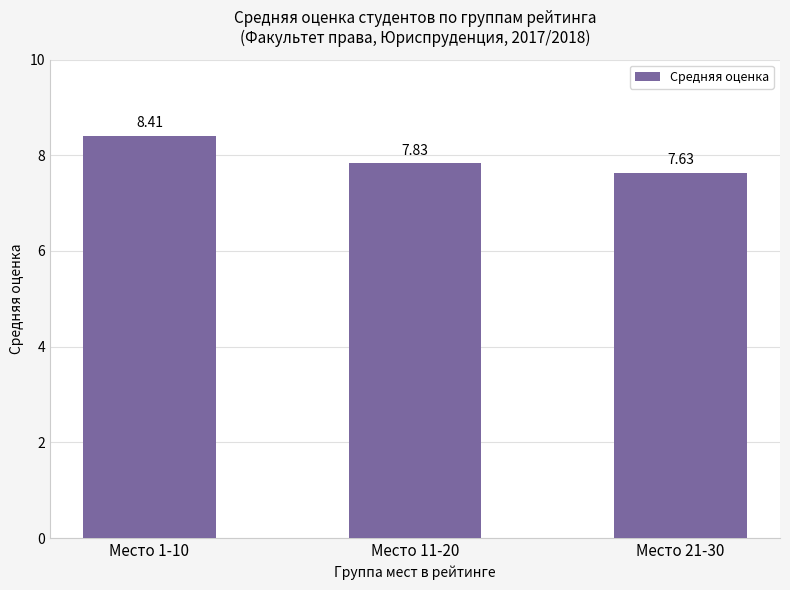

True or false: the data shows 8.4 at Место 1-10.

True